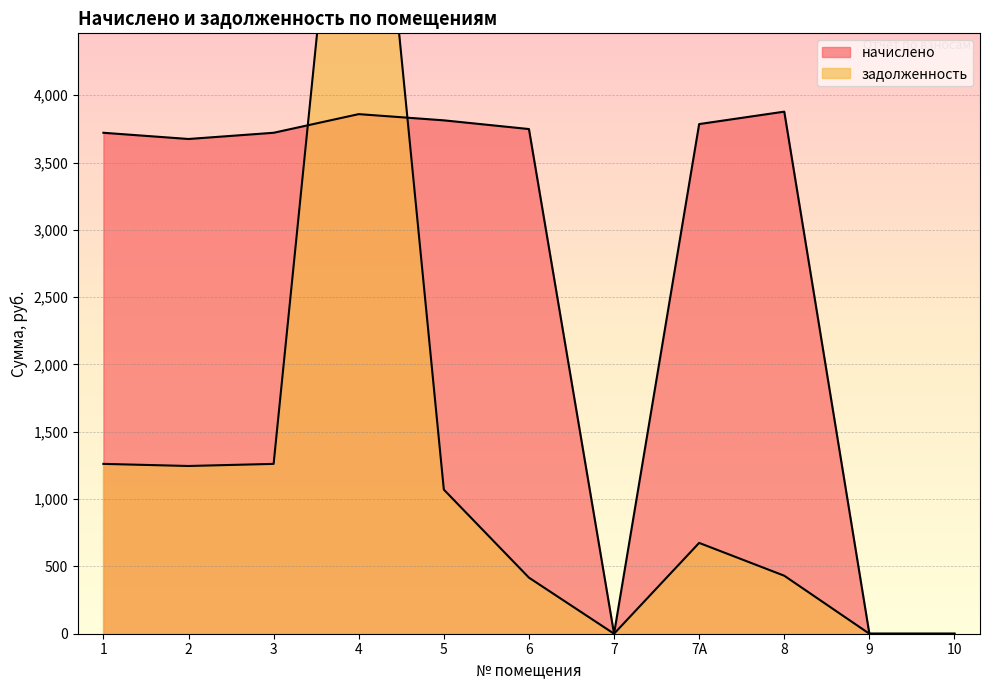

How many lines are shown in the chart?

2